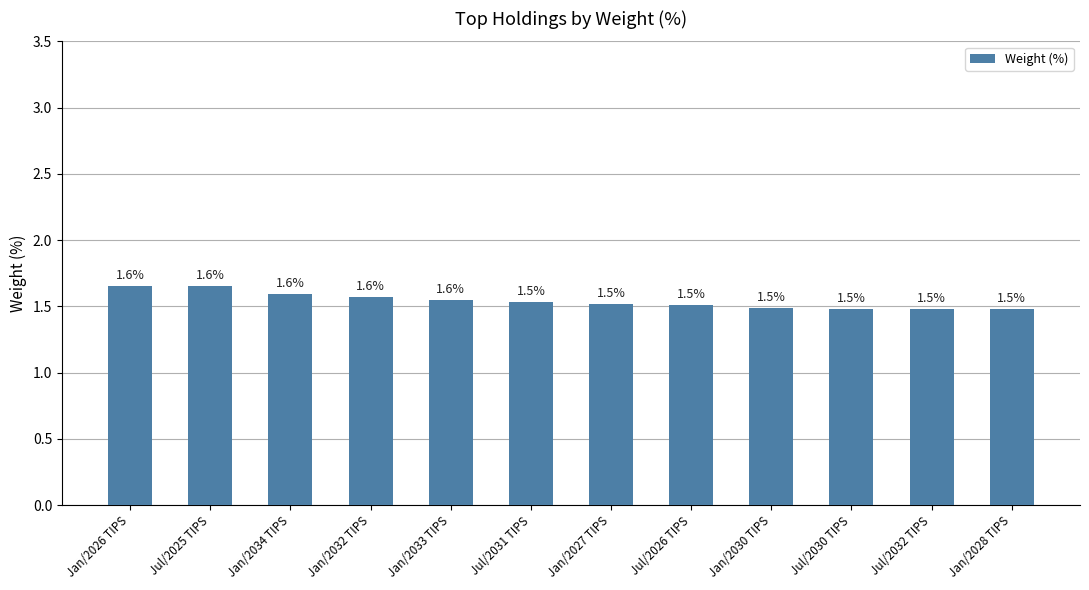

Read the value at Jul/2031 TIPS.

1.5